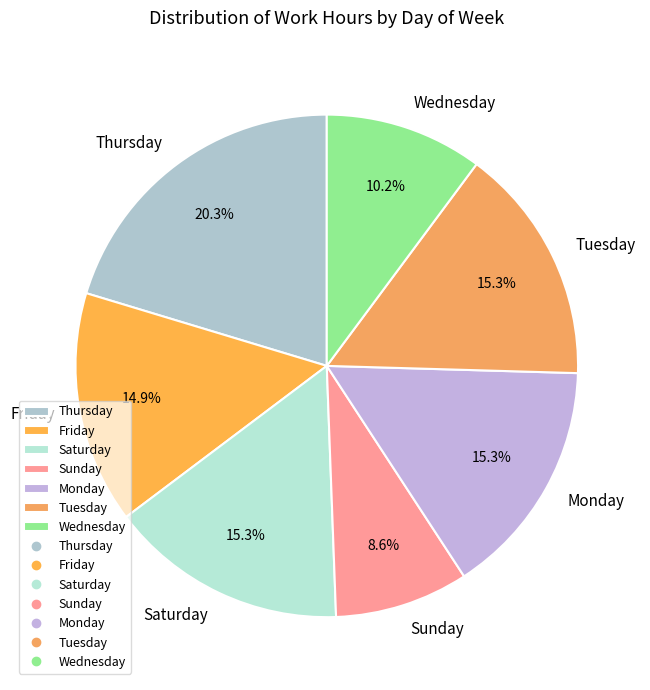

What portion of the pie excludes Friday?

85.1%